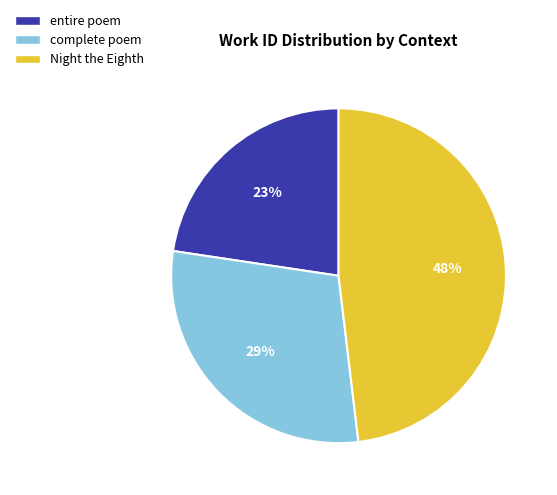

Count the number of slices in the pie.

3